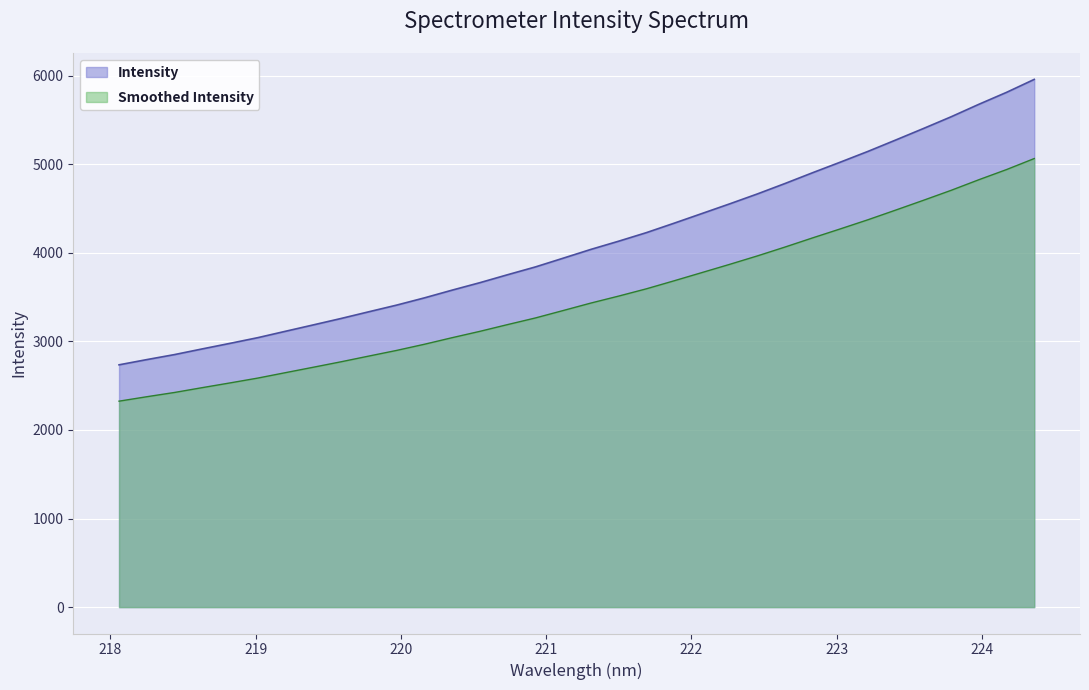

Reading left to right, what are all the values shown in this chart?

218.0596=2735.2	218.2508=2794.1	218.442=2850.8	218.6332=2915.0	218.8244=2977.7	219.0156=3041.9	219.2067=3114.2	219.3979=3186.0	219.589=3258.5	219.7801=3334.2	219.9712=3409.2	220.1623=3490.8	220.3533=3578.2	220.5444=3662.5	220.7354=3752.3	220.9264=3840.0	221.1174=3938.6	221.3083=4037.9	221.4993=4130.4	221.6902=4226.9	221.8812=4333.4	222.0721=4442.2	222.263=4551.4	222.4538=4663.4	222.6447=4781.5	222.8355=4903.6	223.0264=5023.0	223.2172=5144.8	223.408=5273.0	223.5987=5402.8	223.7895=5535.3	223.9802=5676.0	224.1709=5810.9	224.3616=5957.2